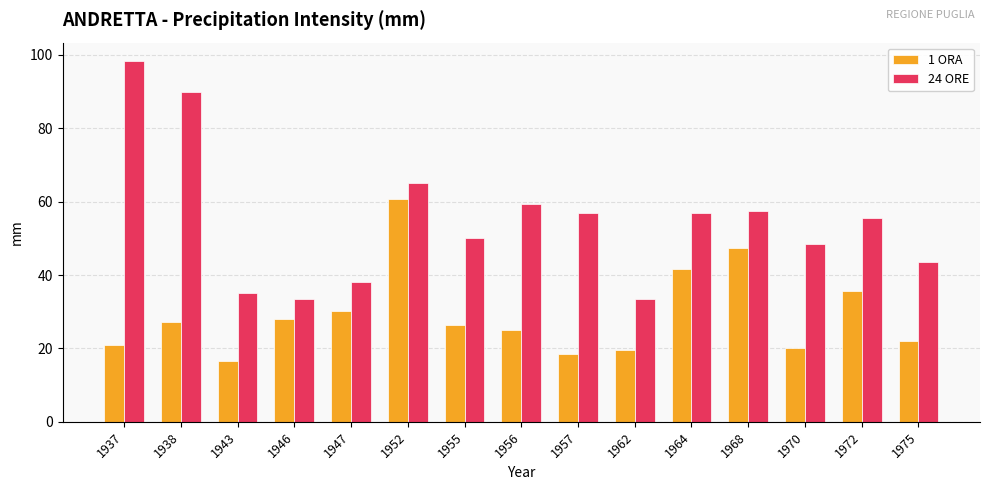

What value does the 1 ORA series have at 1955?

26.5